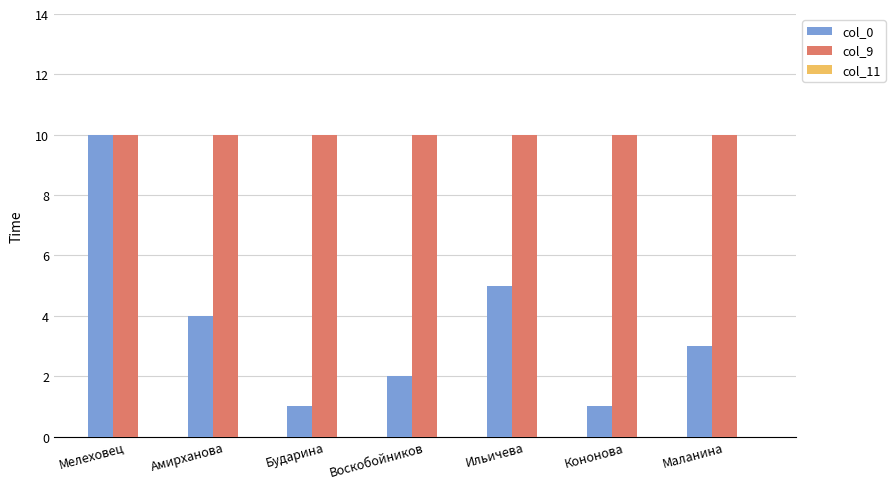

What is the total value across all series at Бударина?

11